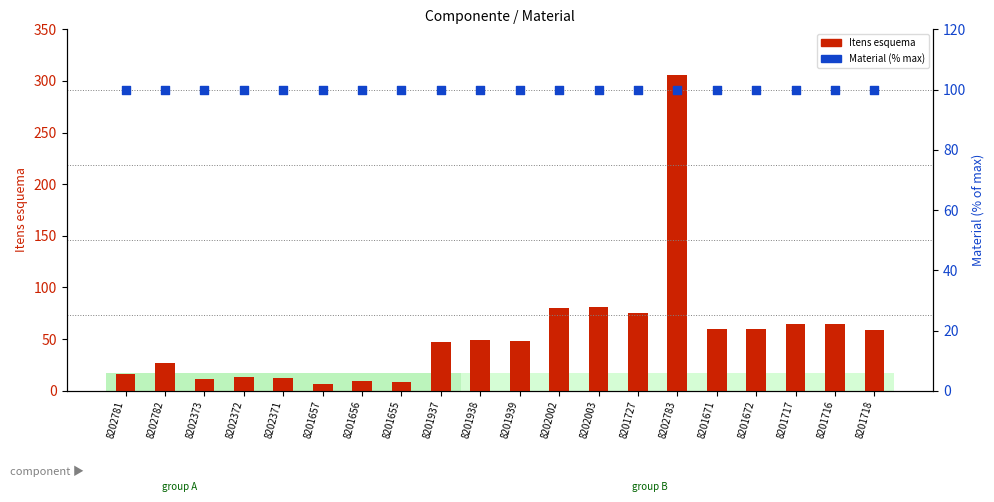

Which series reaches the minimum Y coordinate?

Itens esquema